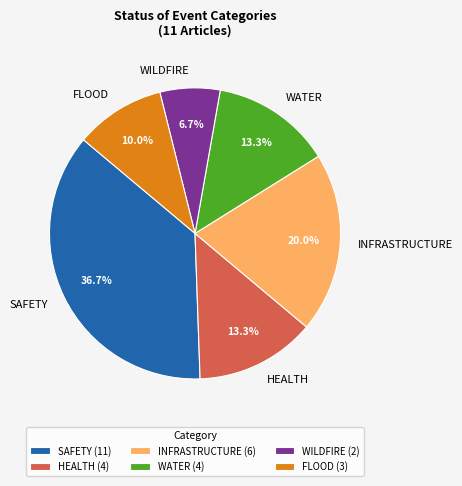

What portion of the pie excludes SAFETY?

63.3%